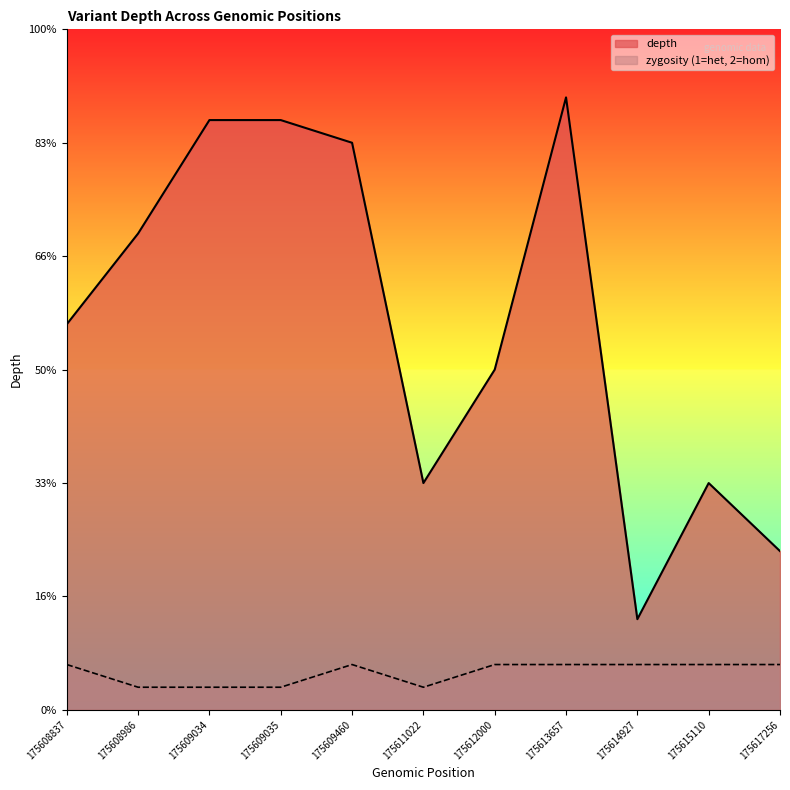

True or false: zygosity_line has a value of 1 at 175609035.

True